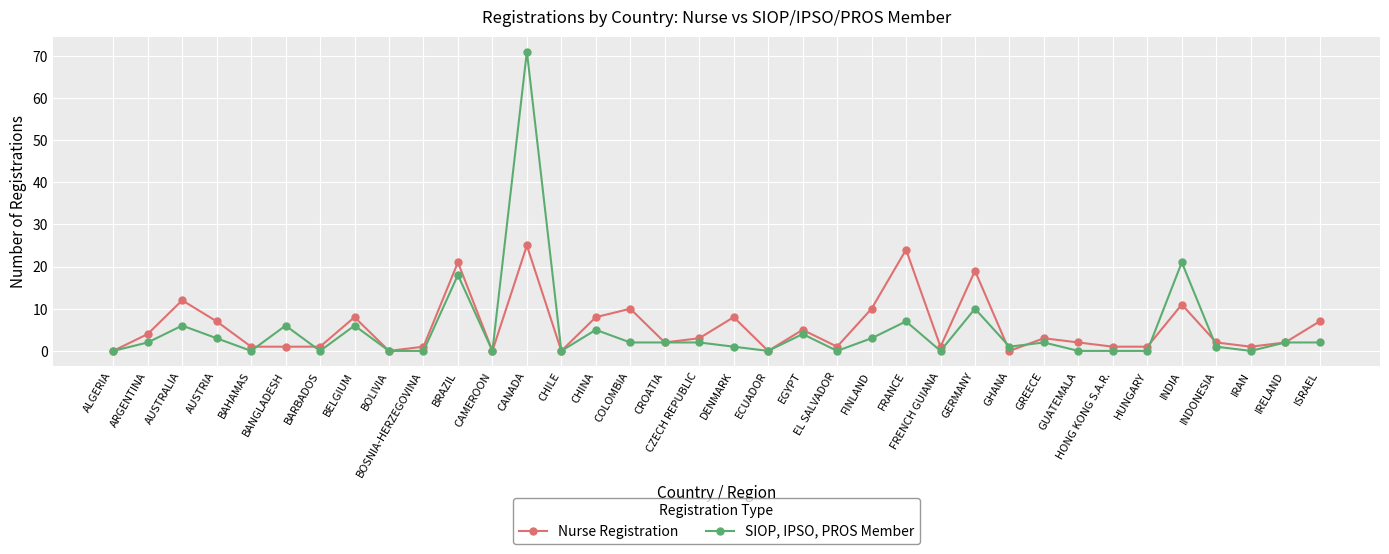

What is the maximum value shown in the chart?

71